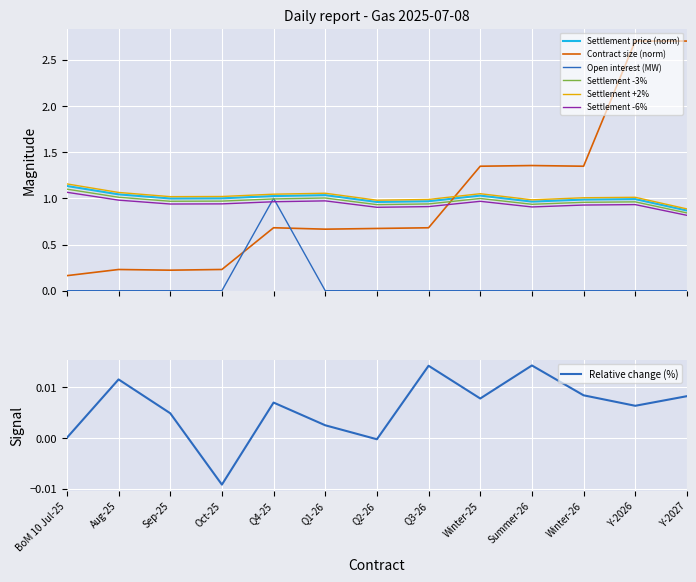

At which label does Open interest (MW) reach its minimum?

BoM 10 Jul-25